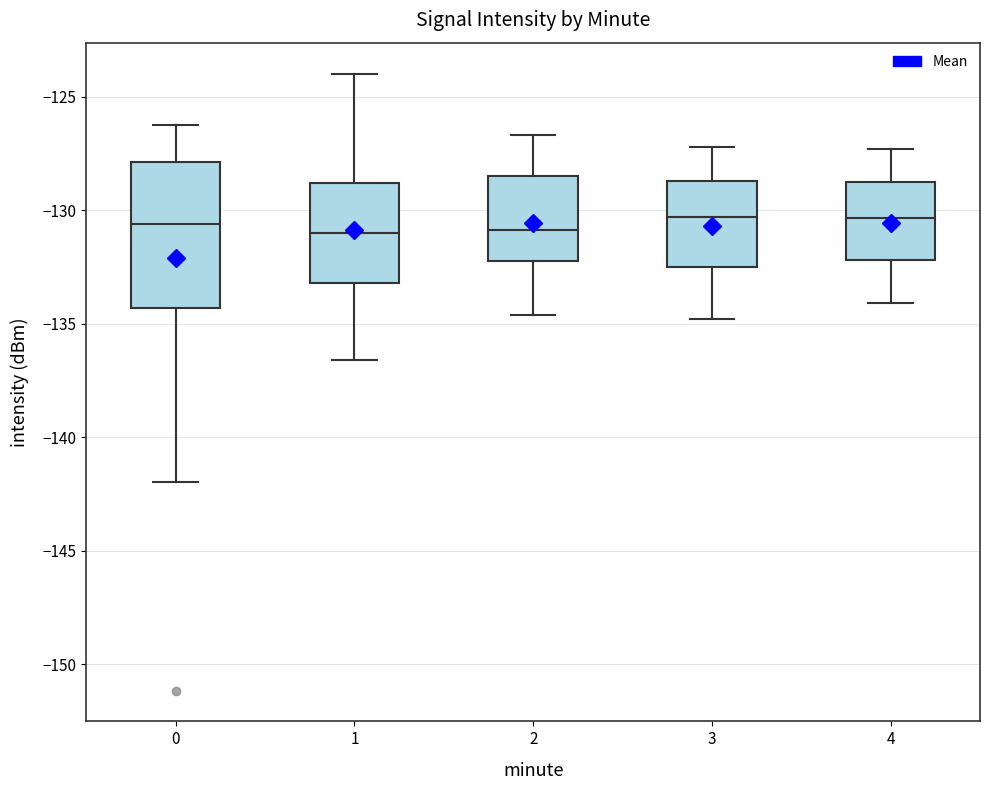

Comparing the boxes themselves (not the whiskers), which one is the tallest?

0